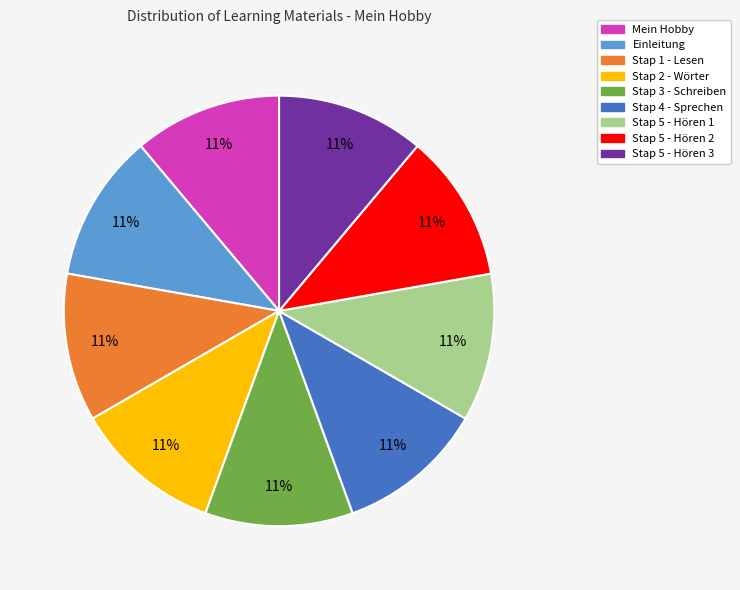

Combined, do Stap 4 - Sprechen and Stap 2 - Wörter account for over 50%?

No